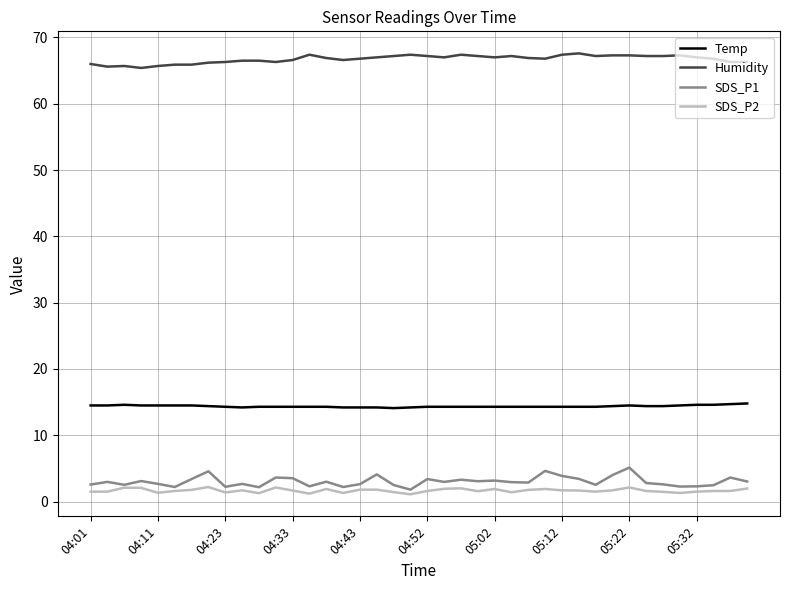

What is the minimum value for SDS_P2?

1.1